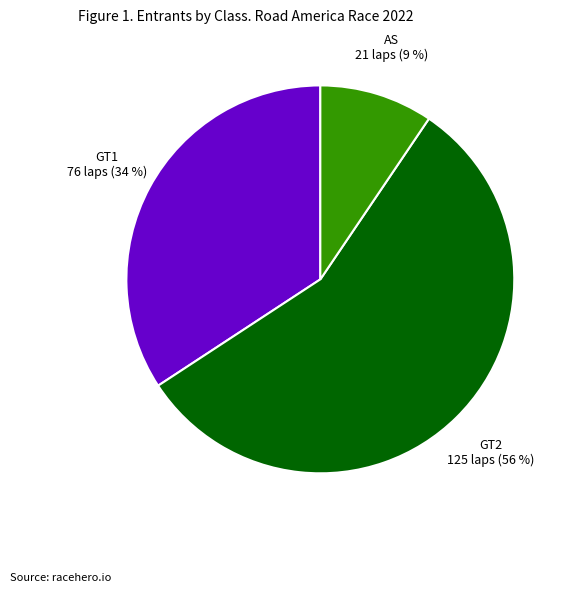

To the nearest percent, what is the difference between the largest and smallest slice percentages?

47%